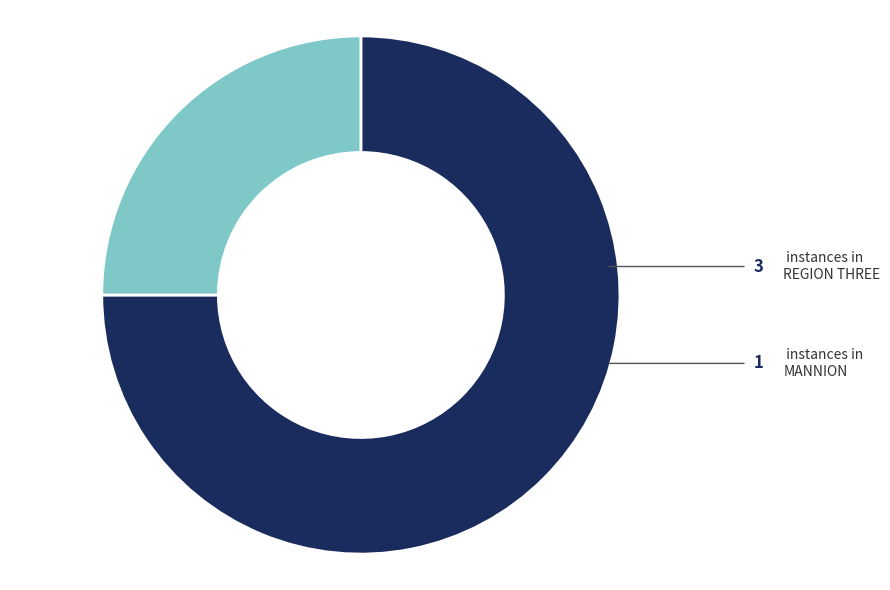

Which category has the smallest portion of the pie?

MANNION